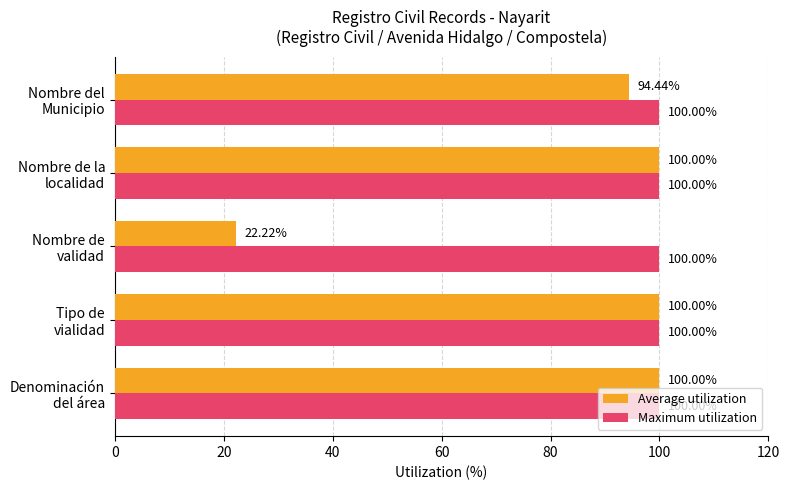

At which label is Average utilization closest to 61?

Nombre del
Municipio